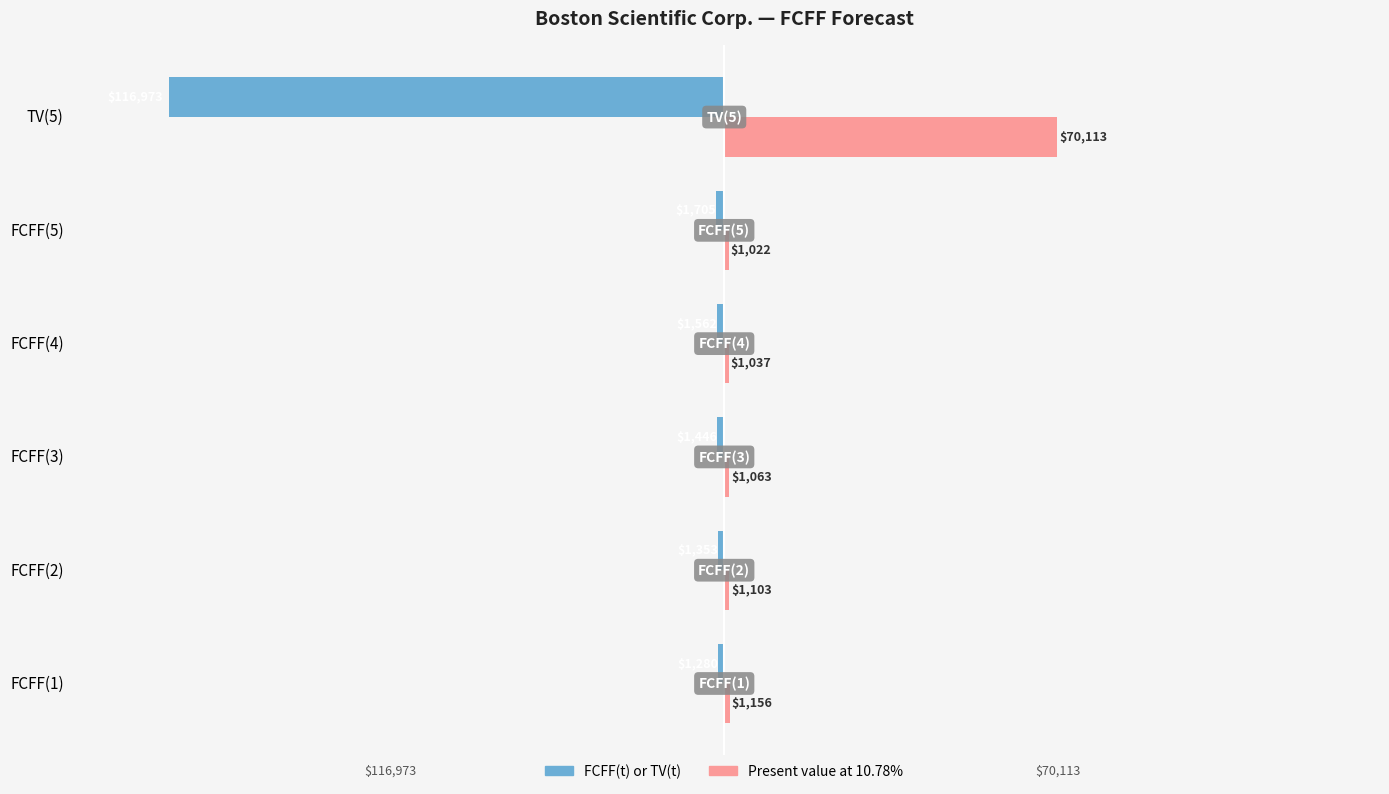

List the series in order of their peak value, lowest first.

FCFF(t) or TV(t), Present value at 10.78%